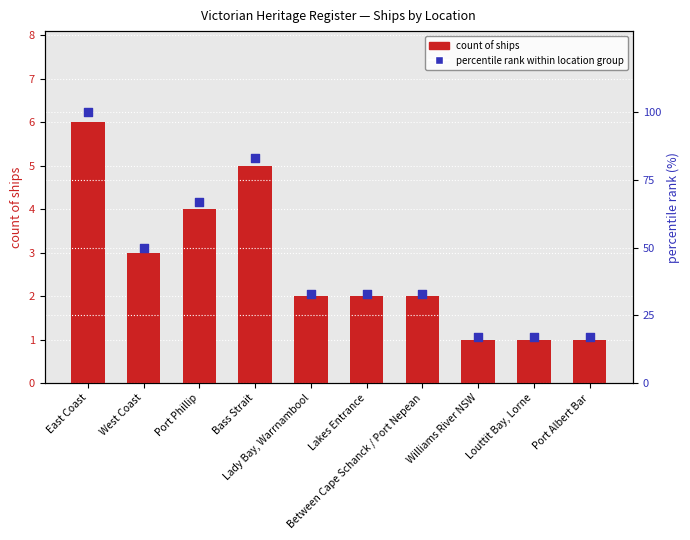

Is the value of count of ships at Lady Bay, Warrnambool greater than the value of percentile rank at Bass Strait?

No